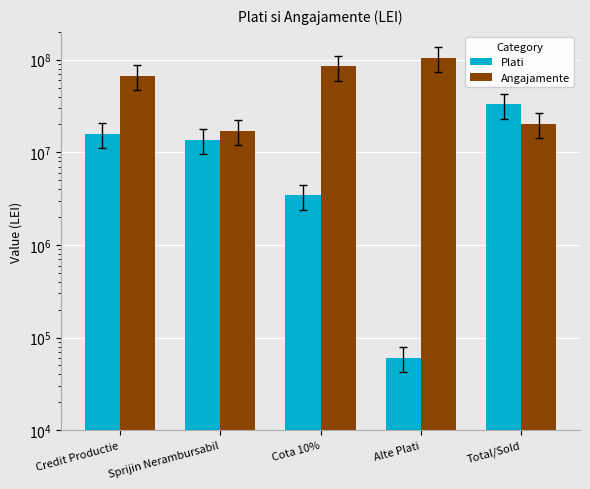

Which has a higher value, Credit Productie or Alte Plati?

Credit Productie